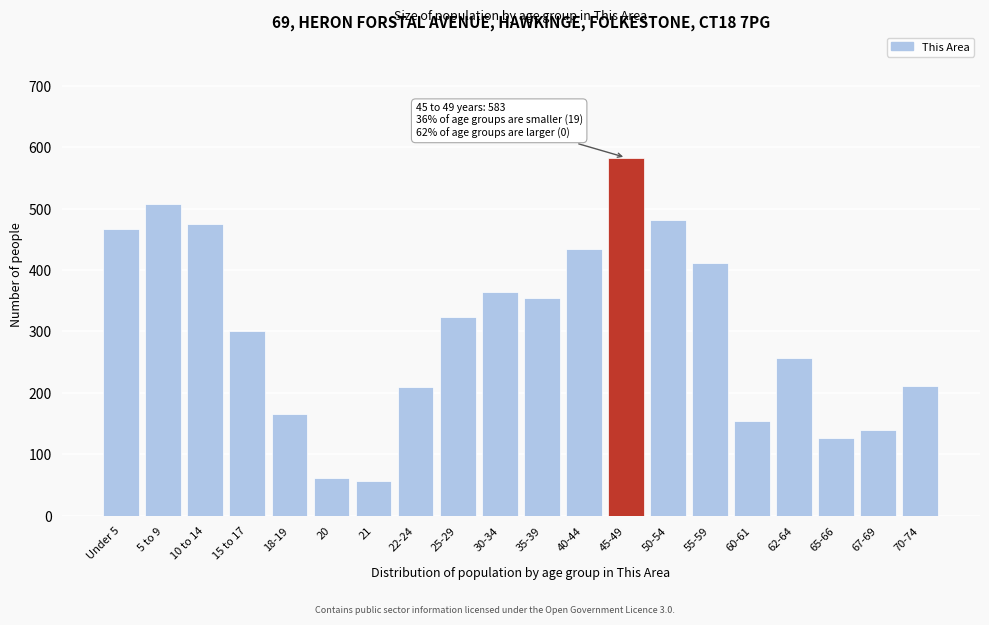

Which category has the highest value across all series?

45-49